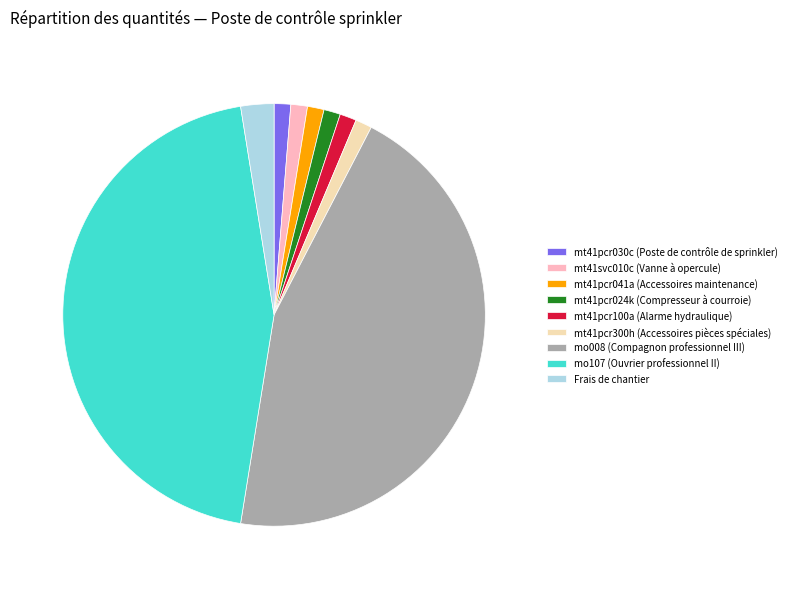

Is the sum of mt41pcr100a (Alarme hydraulique) and mo008 (Compagnon professionnel III) greater than half?

No